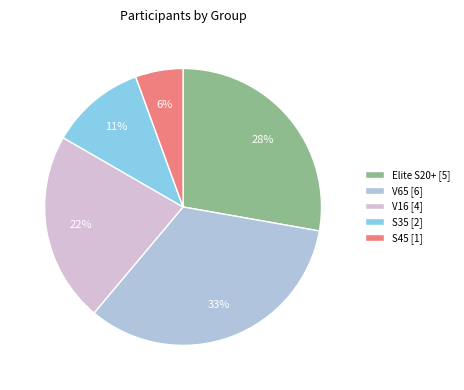

How many slices are in this pie chart?

5